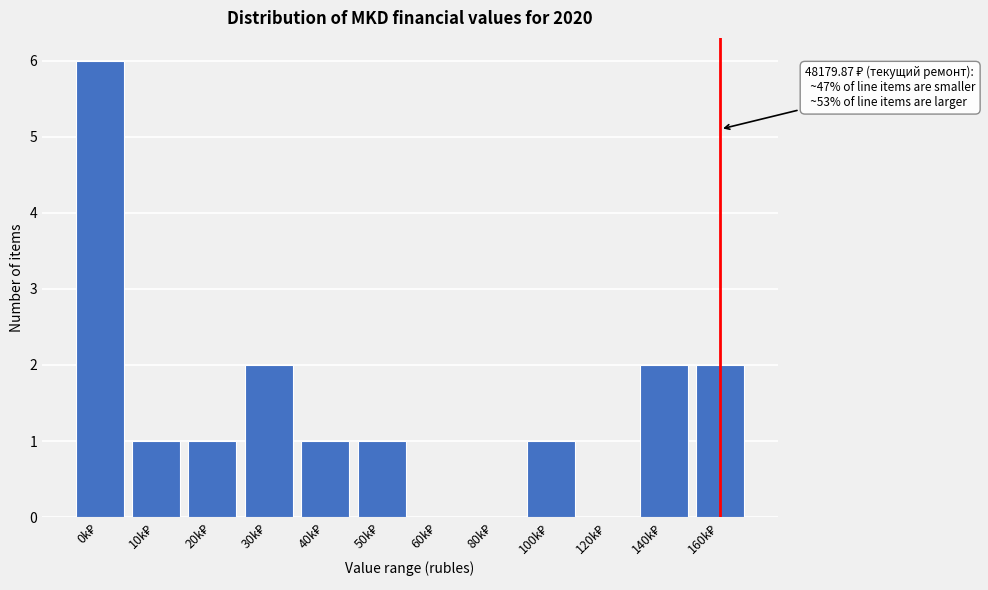

What is the sum of all values?

17